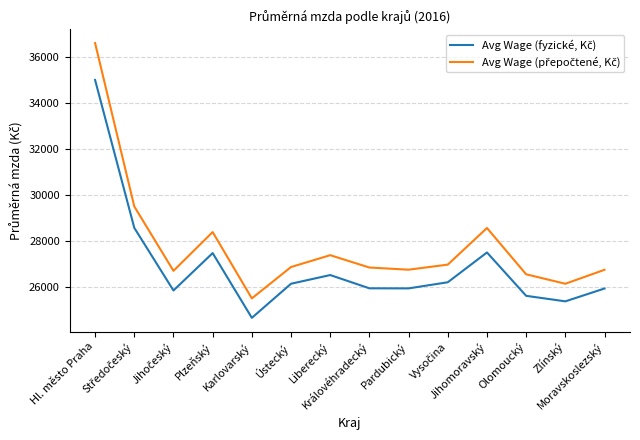

What is the minimum value shown in the chart?

24650